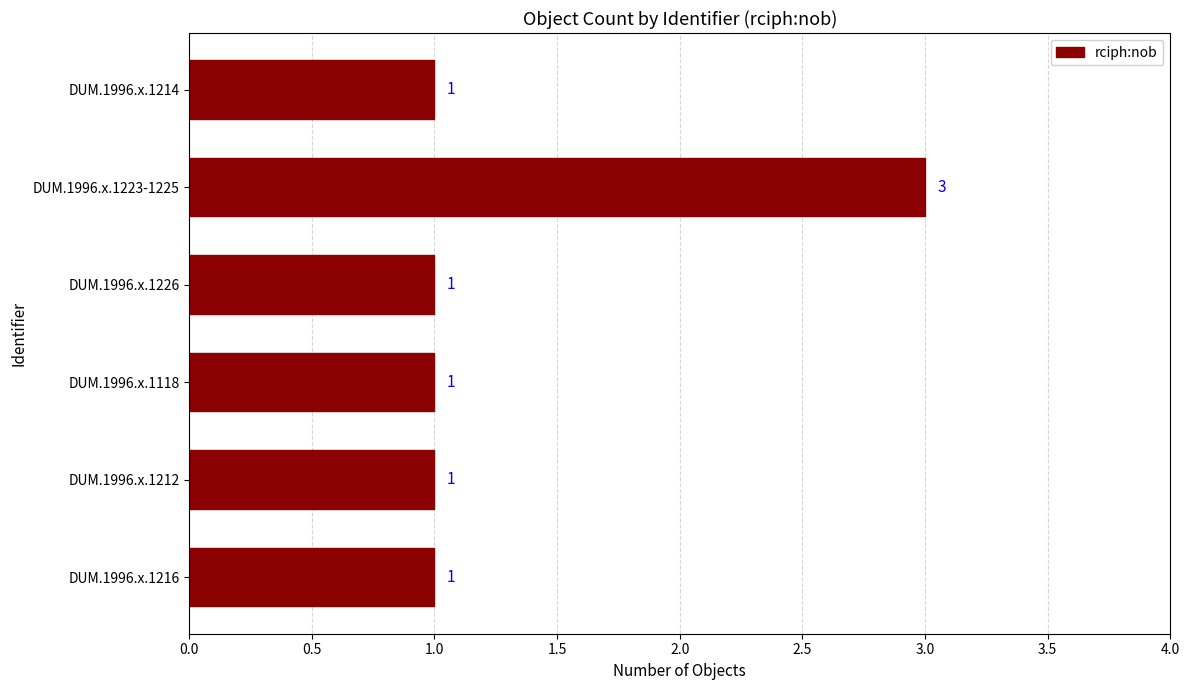

Is it true that the value at DUM.1996.x.1226 is 1?

True